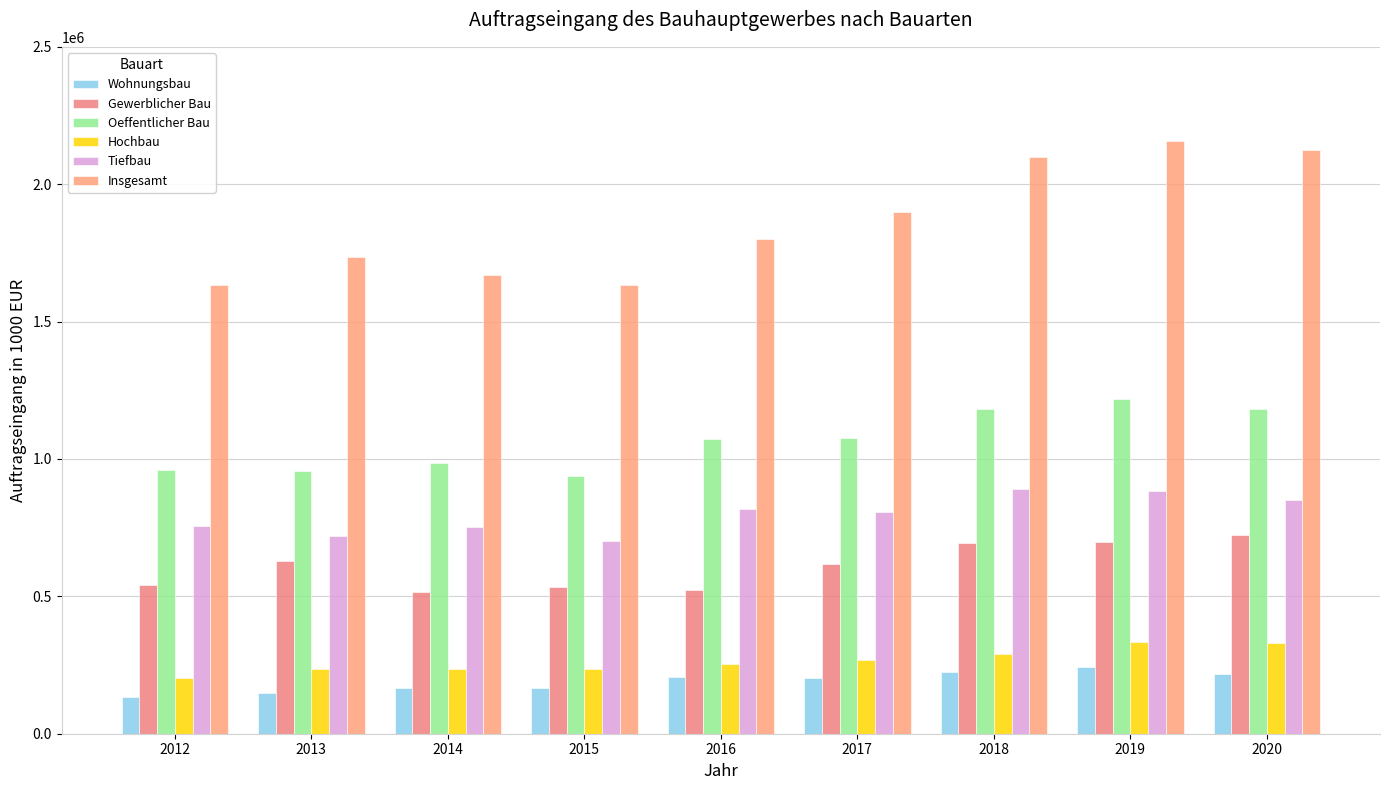

Is the value of Oeffentlicher Bau at 2015 greater than the value of Gewerblicher Bau at 2013?

Yes